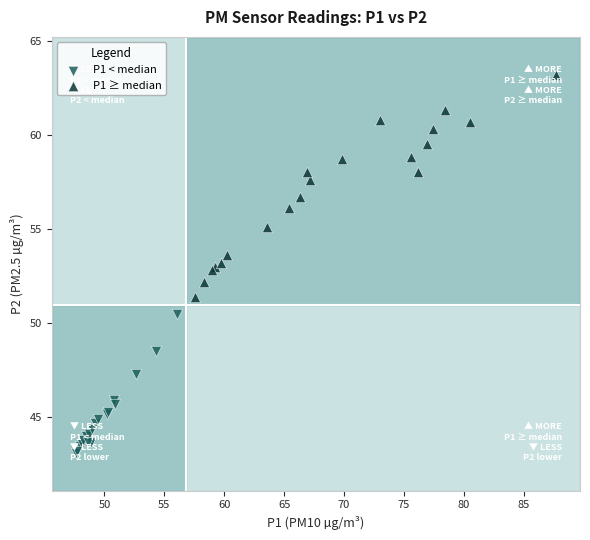

Which series reaches the maximum Y coordinate?

P1 ≥ median